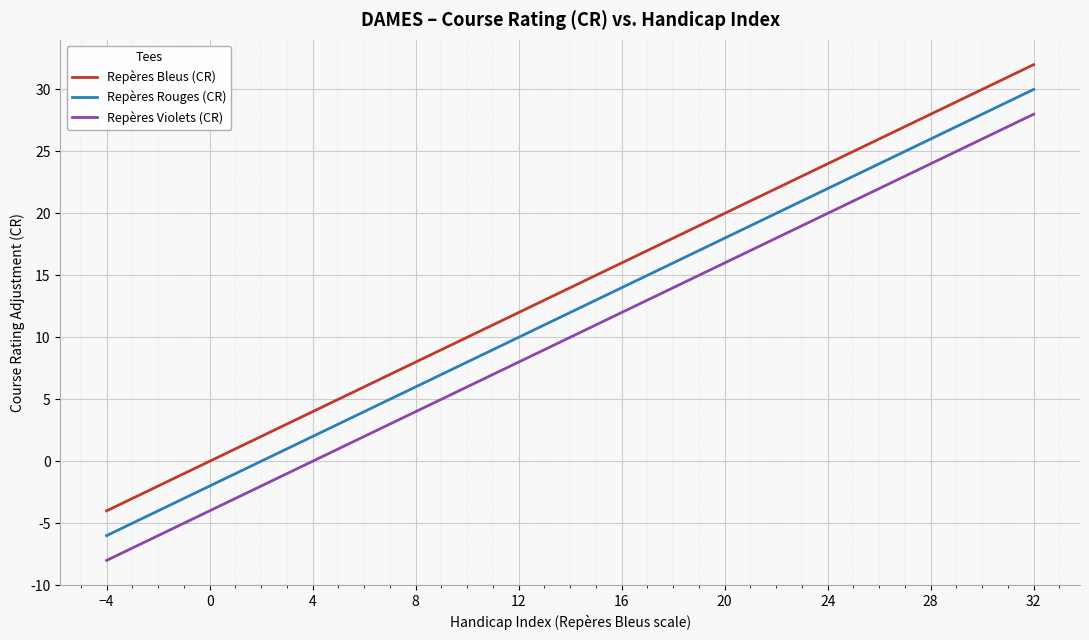

What is the difference between the maximum and minimum values in the Repères Bleus (CR) series?

36